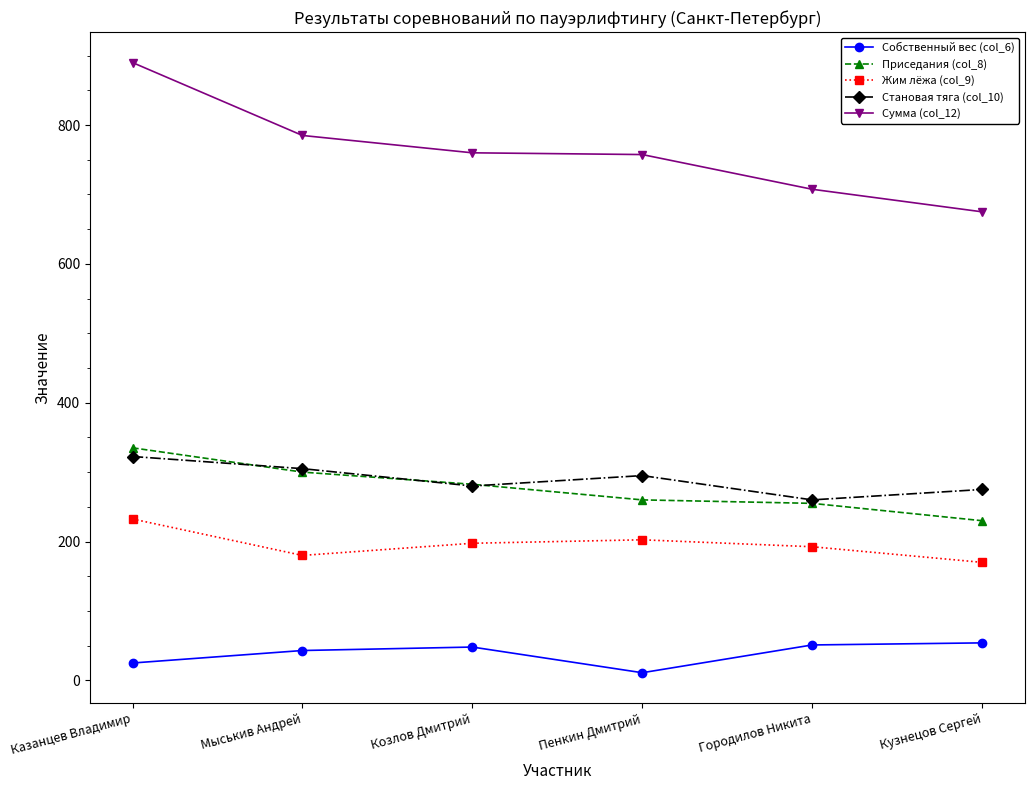

What is the average value of the Сумма (col_12) series?

762.5